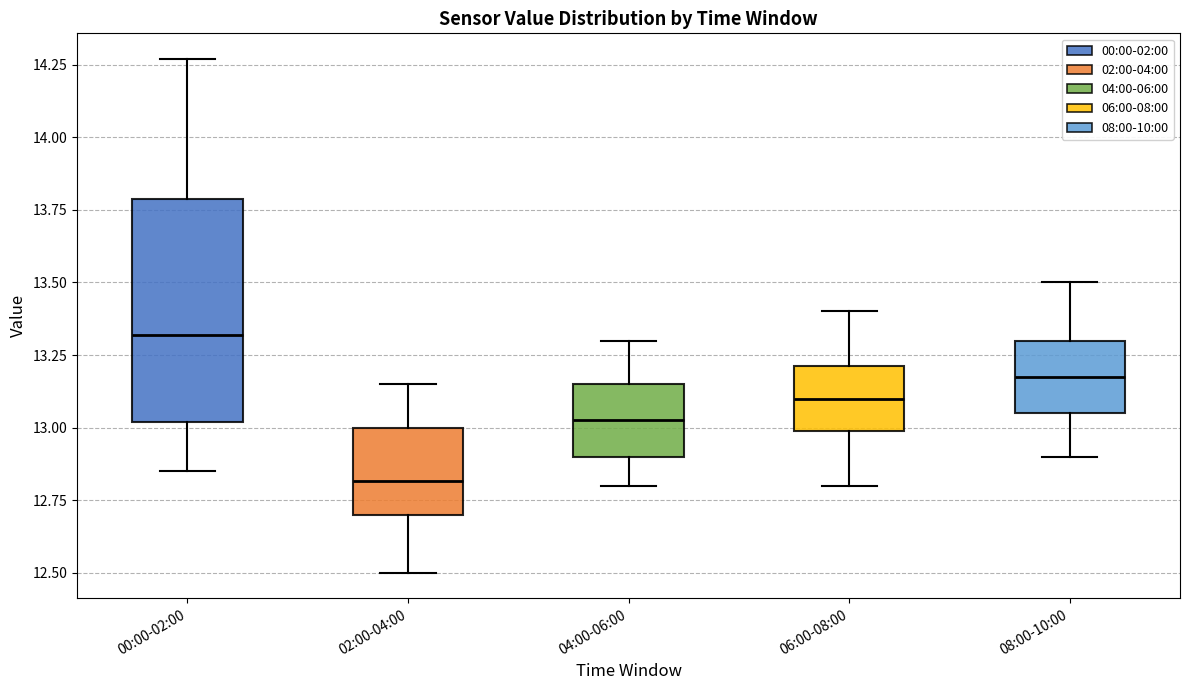

Where is the upper edge of the box for 08:00-10:00 on the y-axis? The values are not printed on the chart, so give them approximately, as read against the axis.

13.30